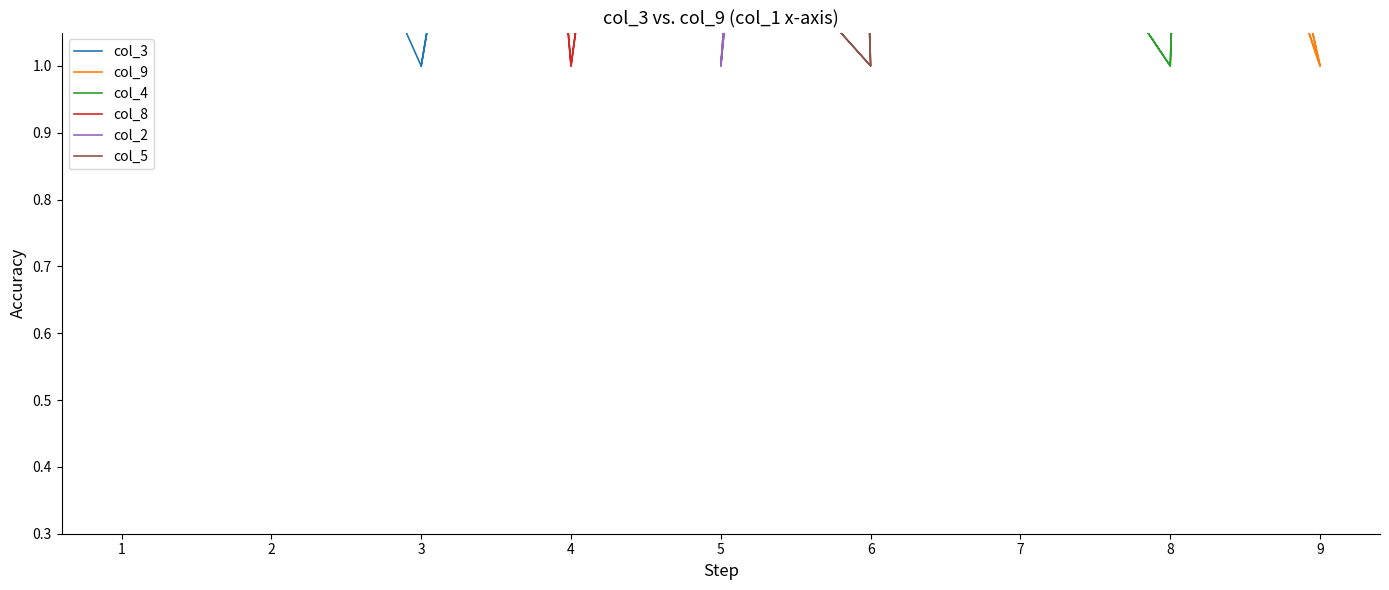

At which label is col_8 closest to 5?

2